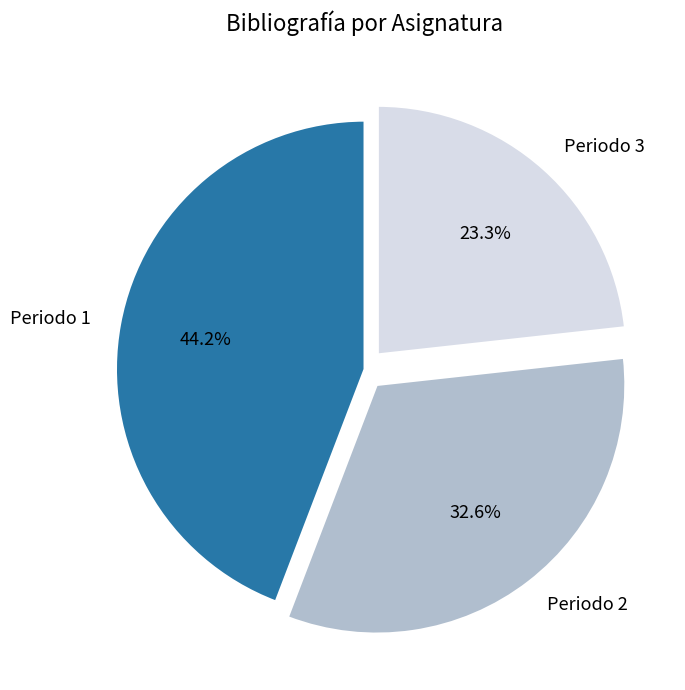

Is there a majority slice in this chart?

No